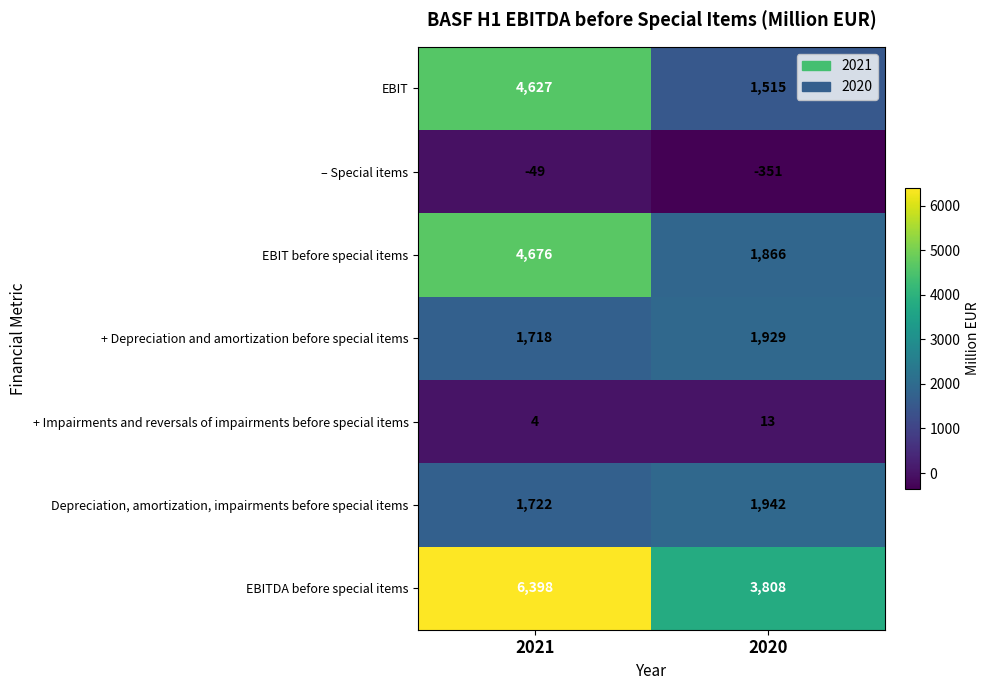

Where is + Impairments and reversals of impairments before special items nearest to the value 8?

2021